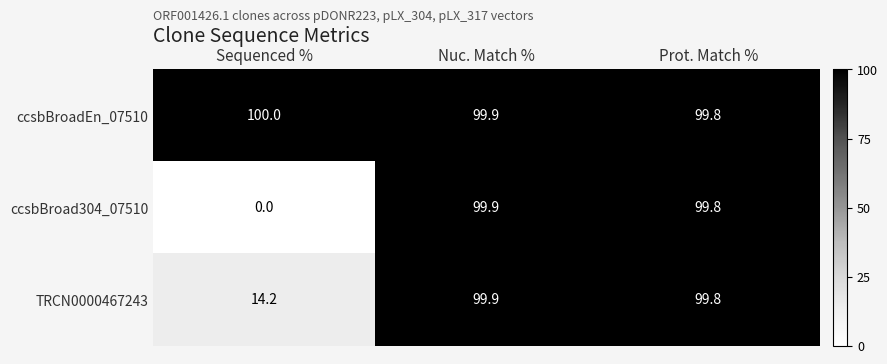

What value does the ccsbBroad304_07510 series have at Prot. Match %?

99.8